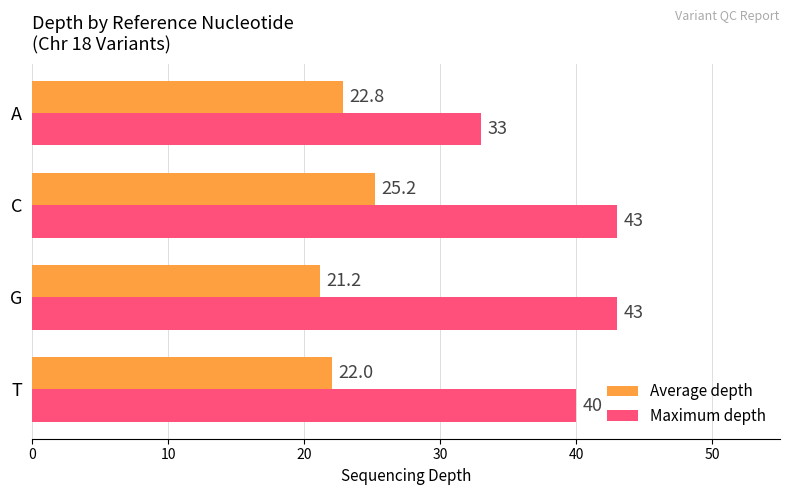

What is the average value of the Average depth series?

22.8